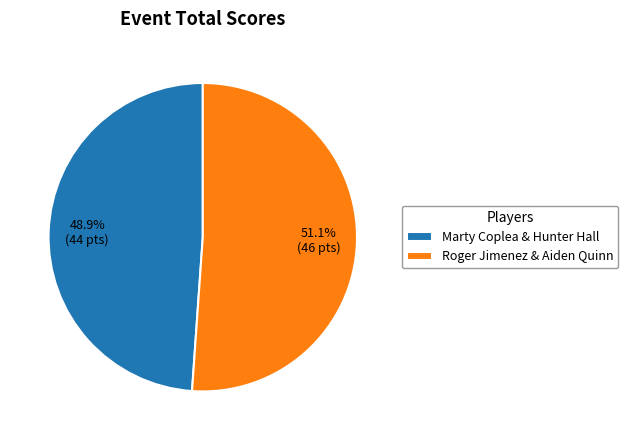

What percentage is the Marty Coplea & Hunter Hall slice, to the nearest percent?

49%